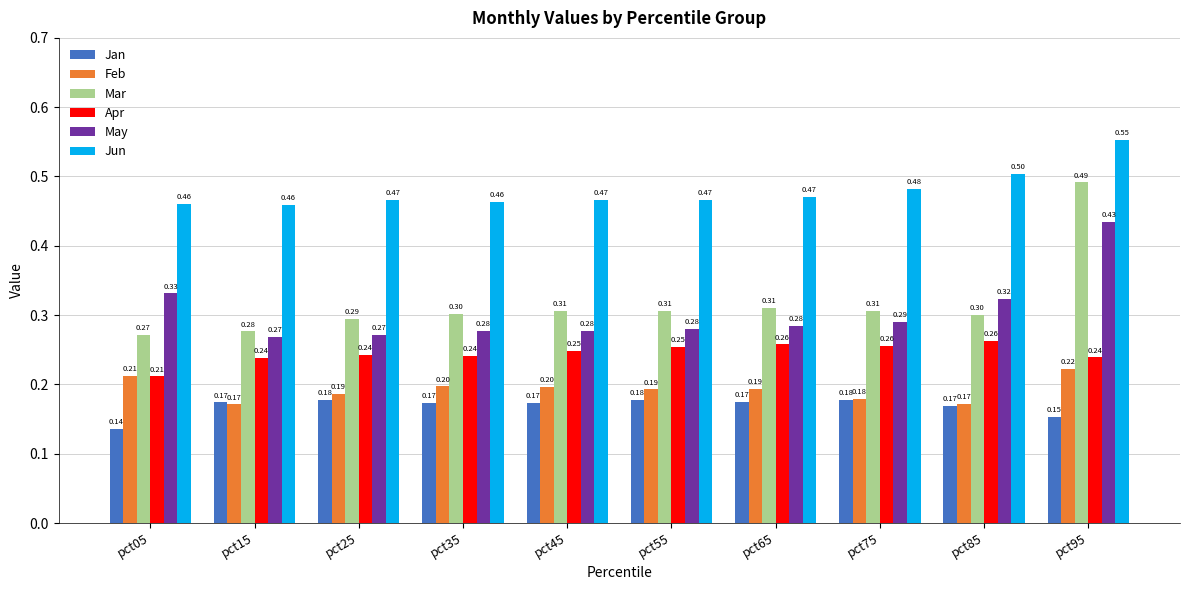

What is the total value across all series at pct55?

1.7